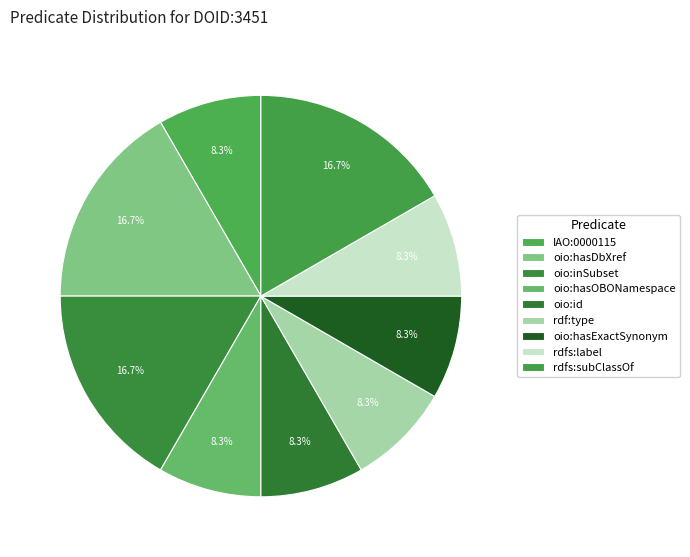

Count the number of slices in the pie.

9